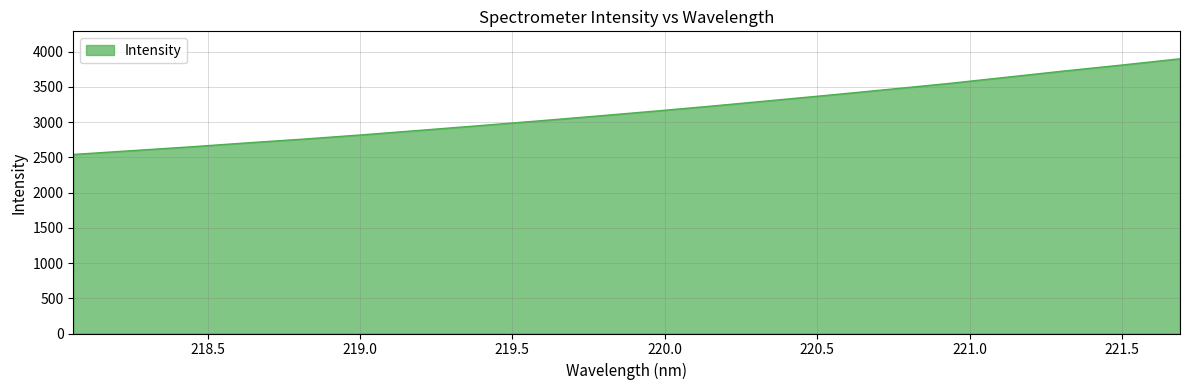

How many lines are shown in the chart?

1